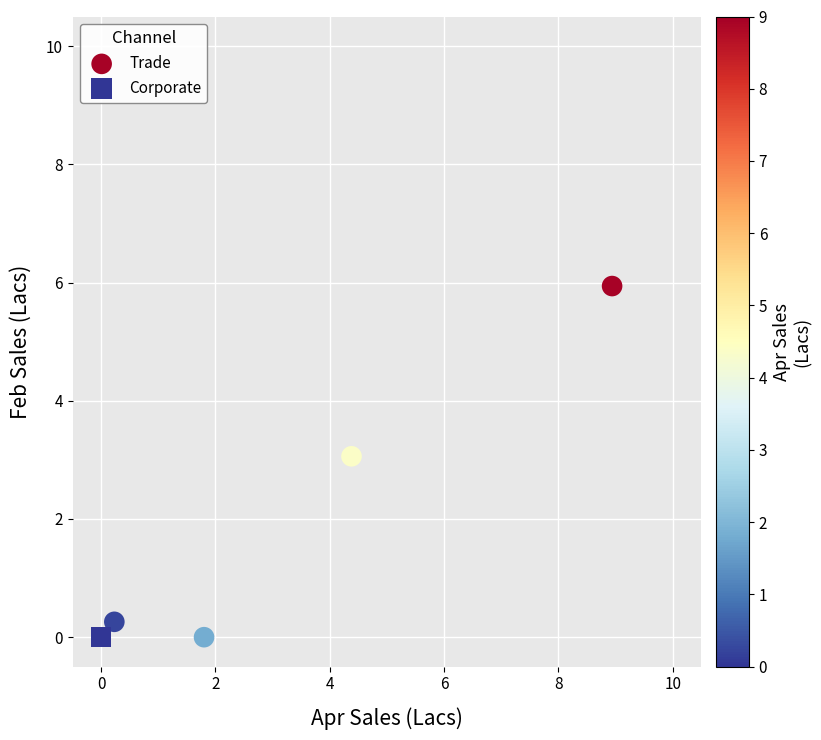

Which series reaches the maximum Y coordinate?

Trade